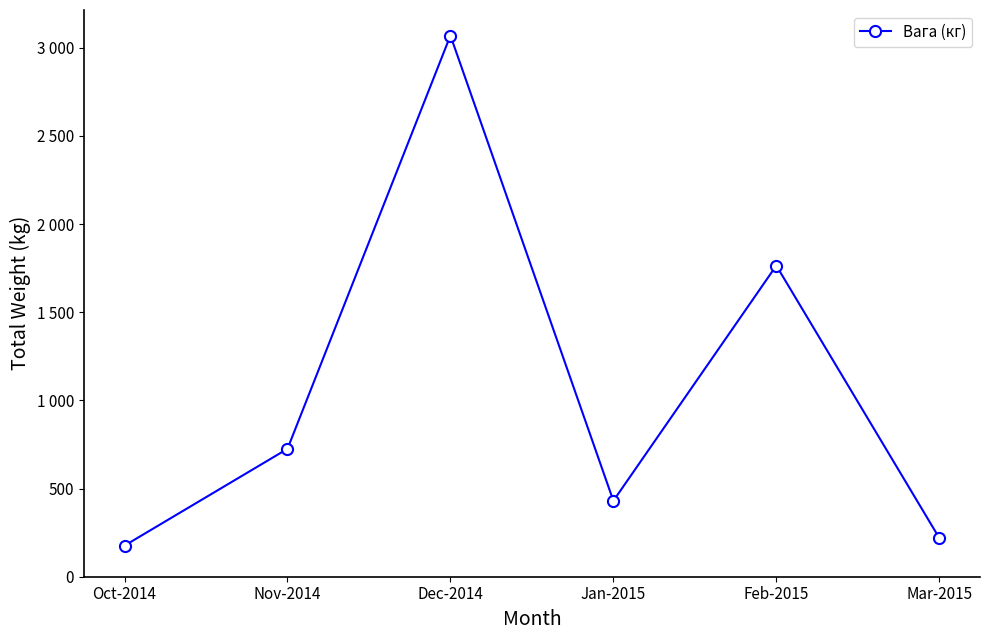

Is this an area chart (filled region under the line)?

No